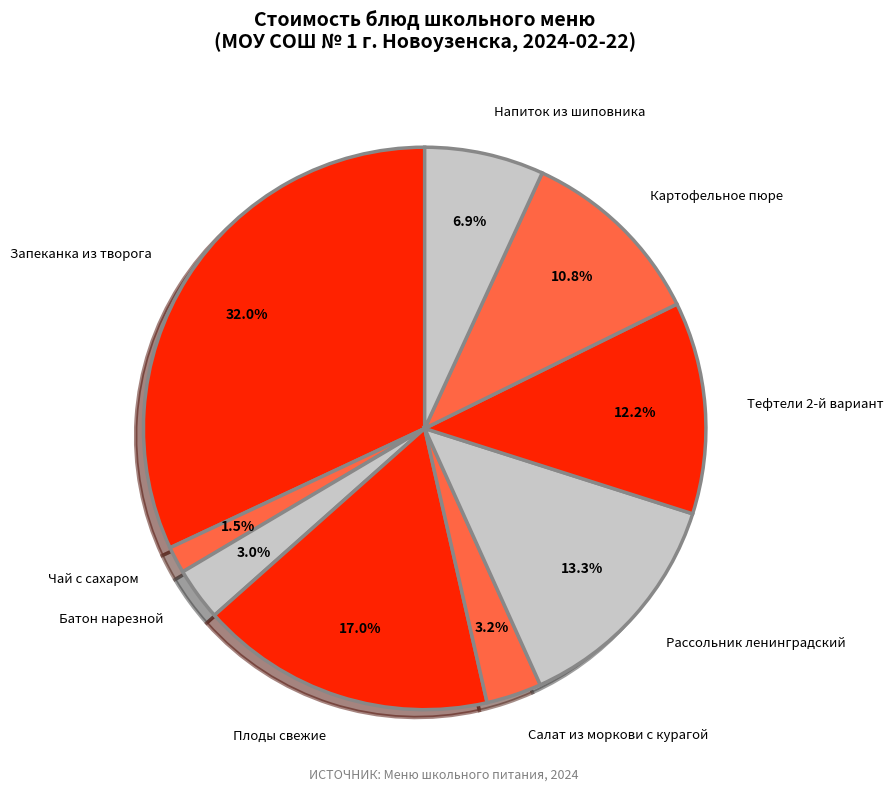

How many slices are in this pie chart?

9